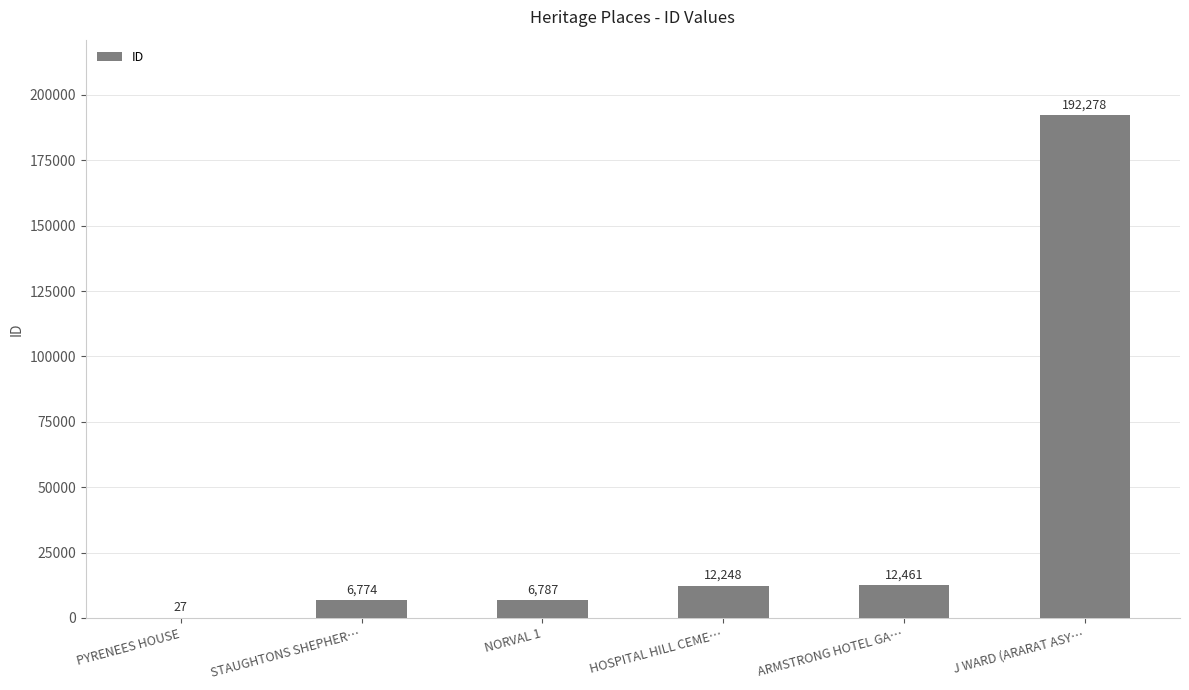

What is the ratio of the value at NORVAL 1 to the value at PYRENEES HOUSE?

251.4